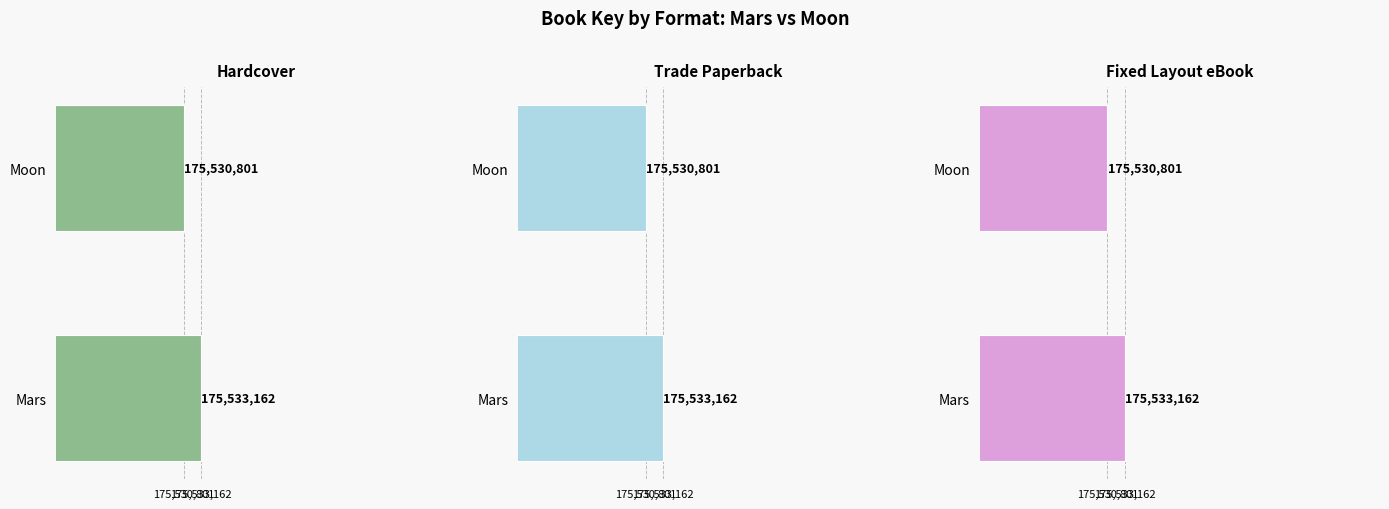

How many bars are there in each group?

3